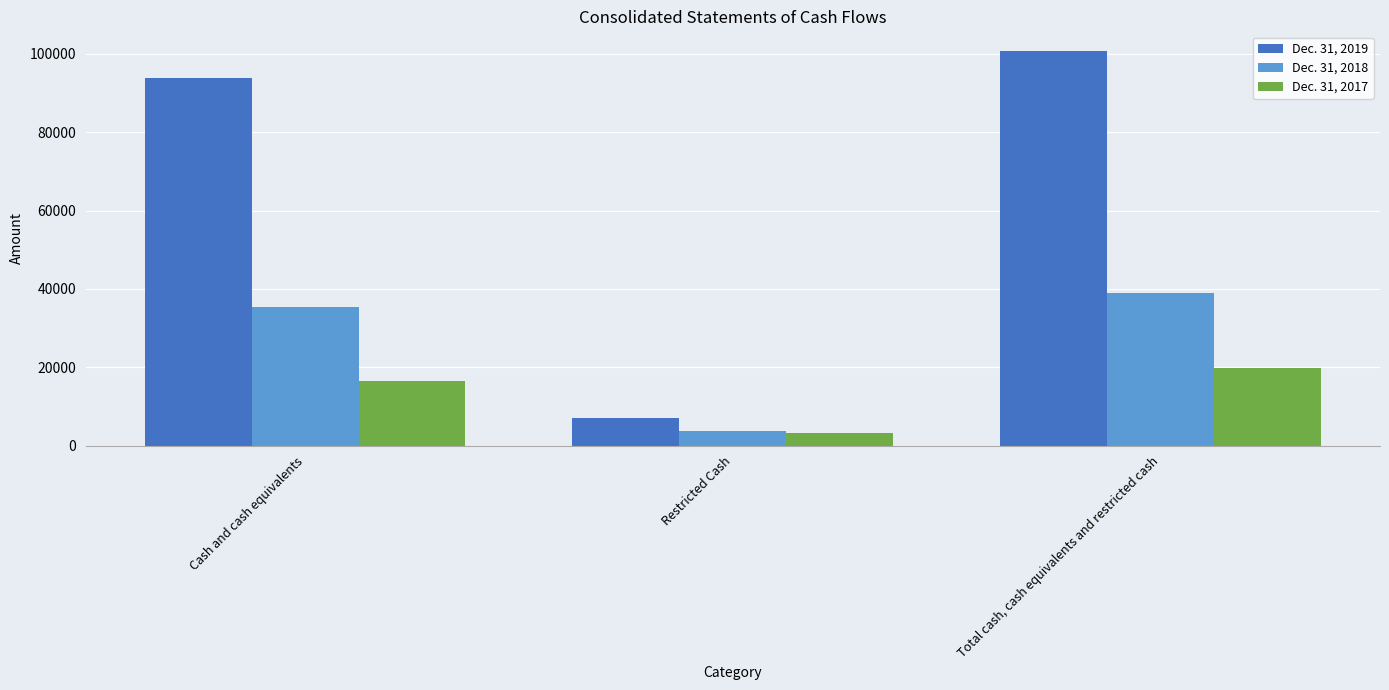

At which category does the chart reach its peak across all series?

Total cash, cash equivalents and restricted cash